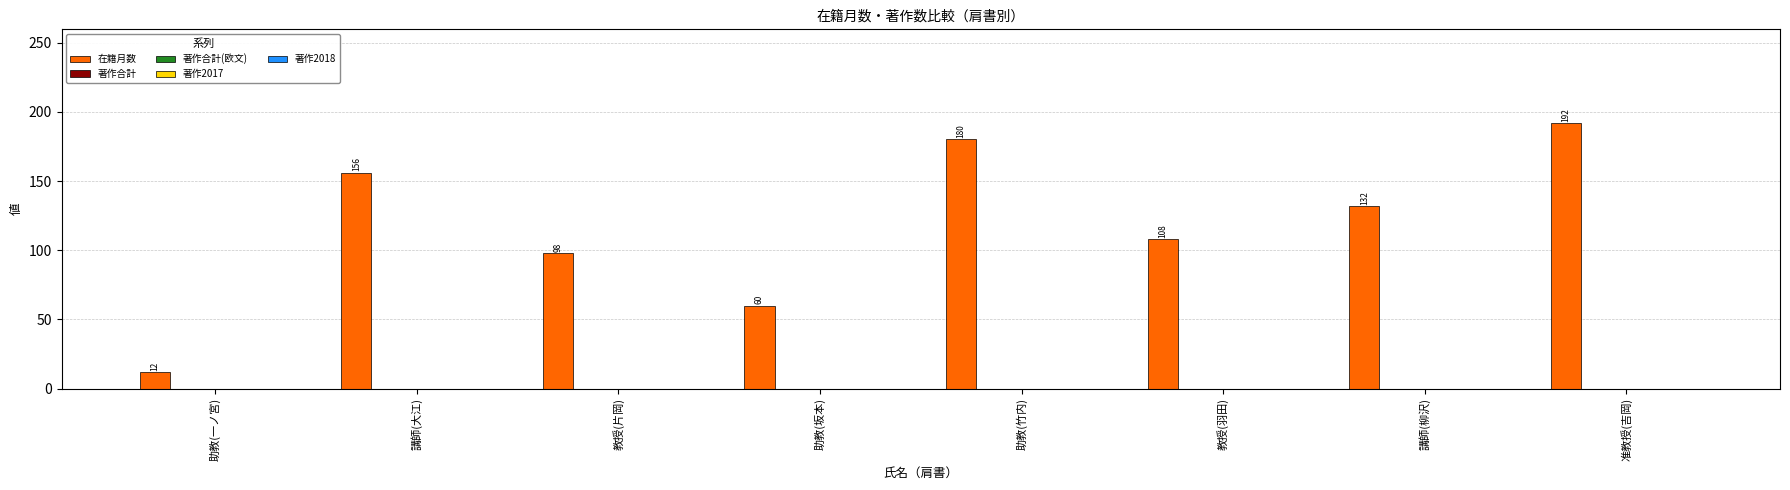

What is the value of the 7th bar from the left?

132